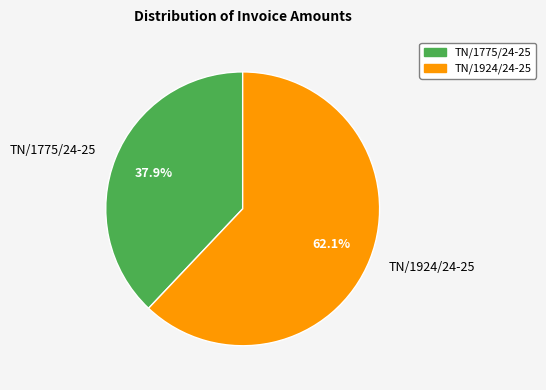

Rank the categories by value from highest to lowest.

TN/1924/24-25, TN/1775/24-25